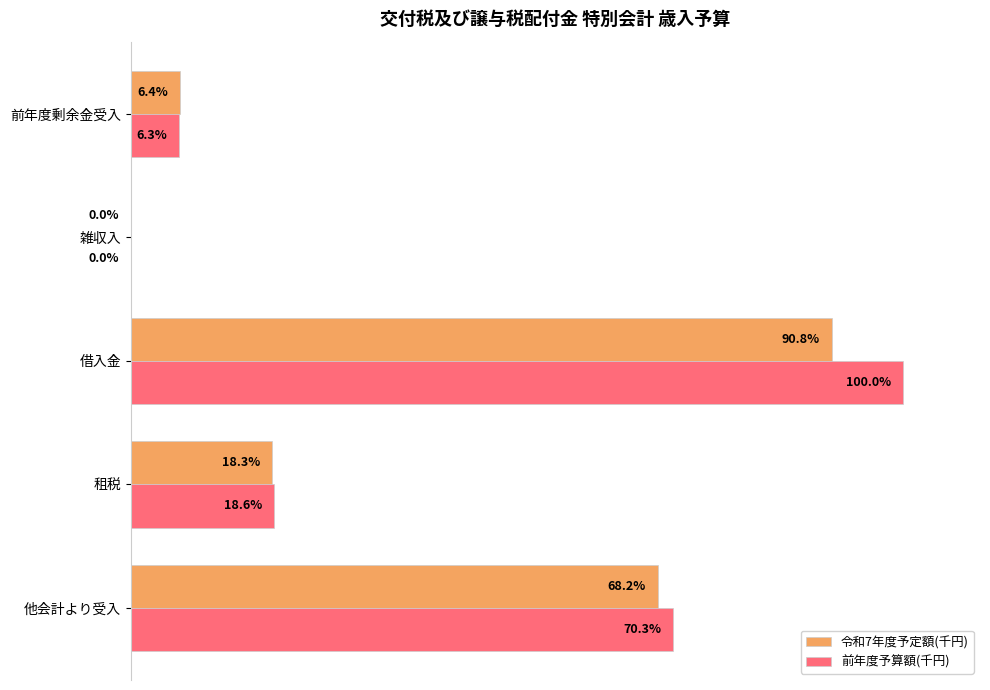

Between 雑収入 and 前年度剰余金受入, which series saw the biggest shift?

令和7年度予定額(千円)